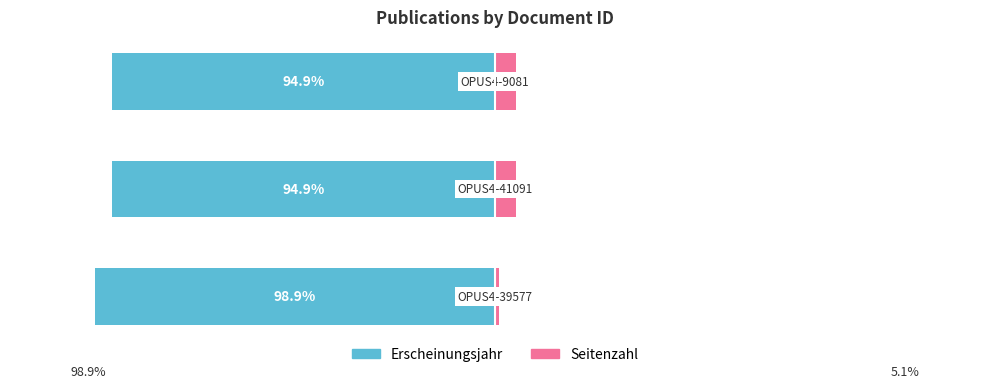

Which series has the widest spread of values?

Erscheinungsjahr